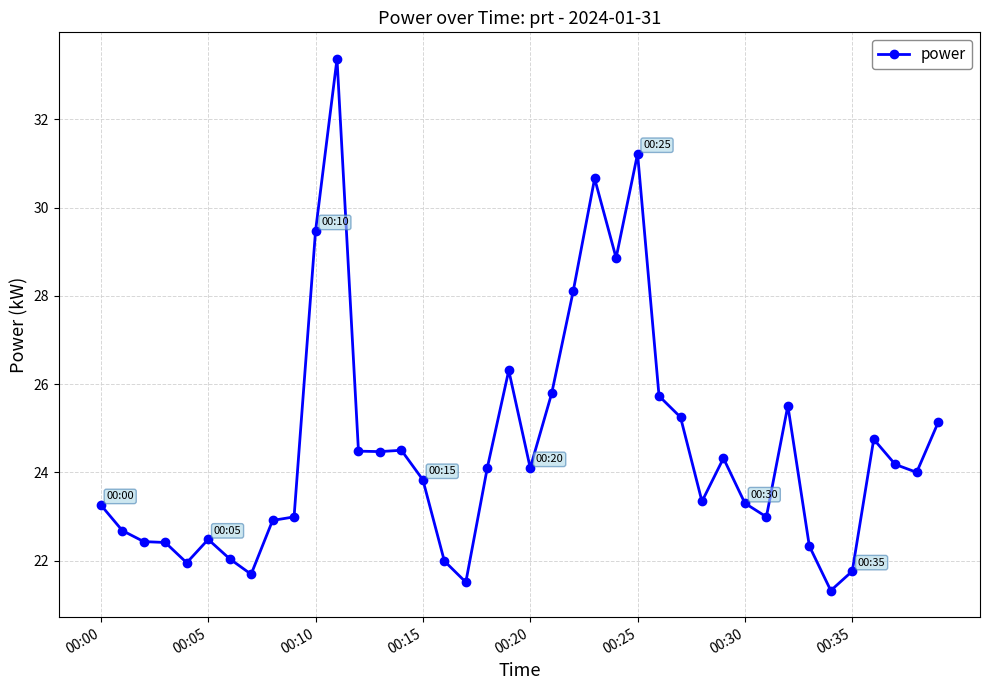

What is the average value?

24.5